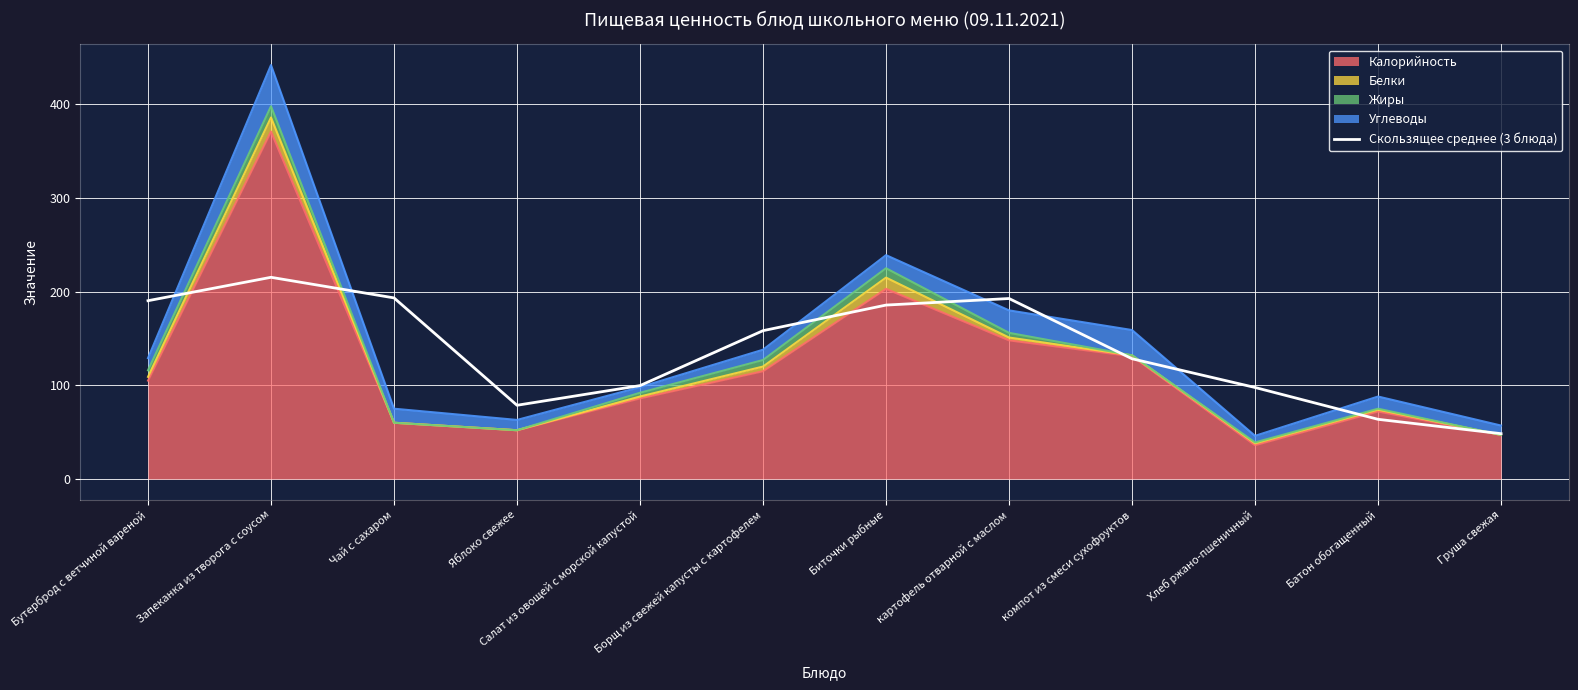

Reading left to right, extract all data points from this chart.

190.3	215.3	193.3	78.7	99.7	158.3	185.7	192.7	128.3	97.7	63.7	48.3